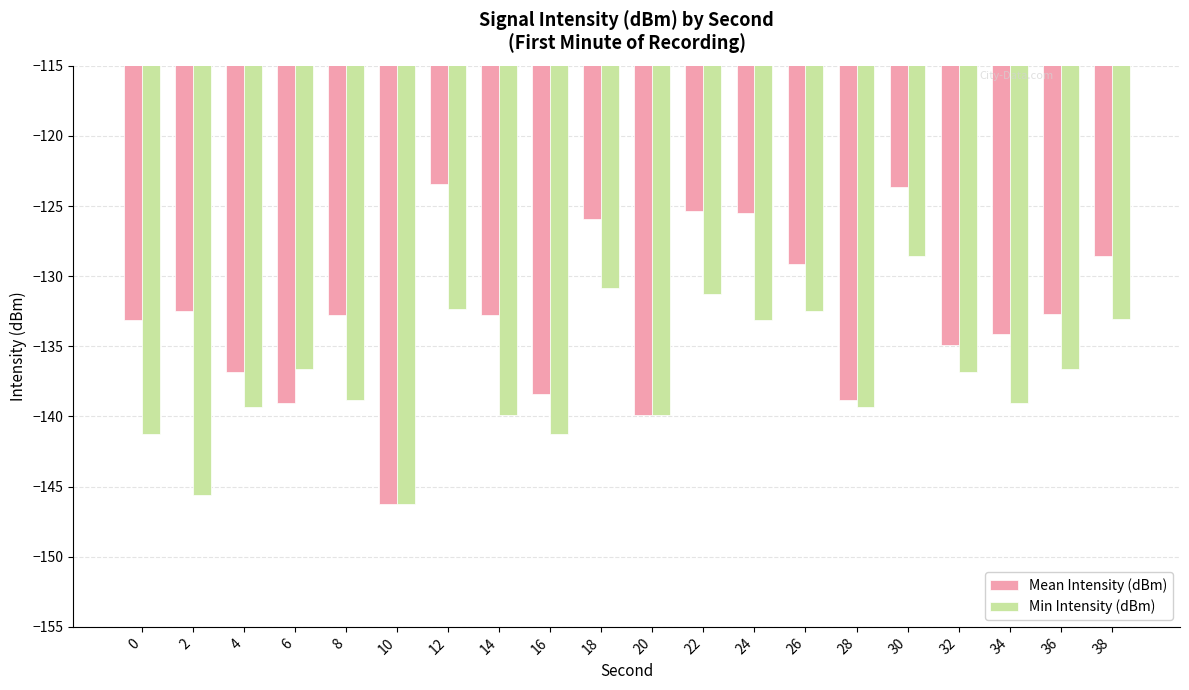

Between 10 and 24, which series saw the biggest shift?

Mean Intensity (dBm)